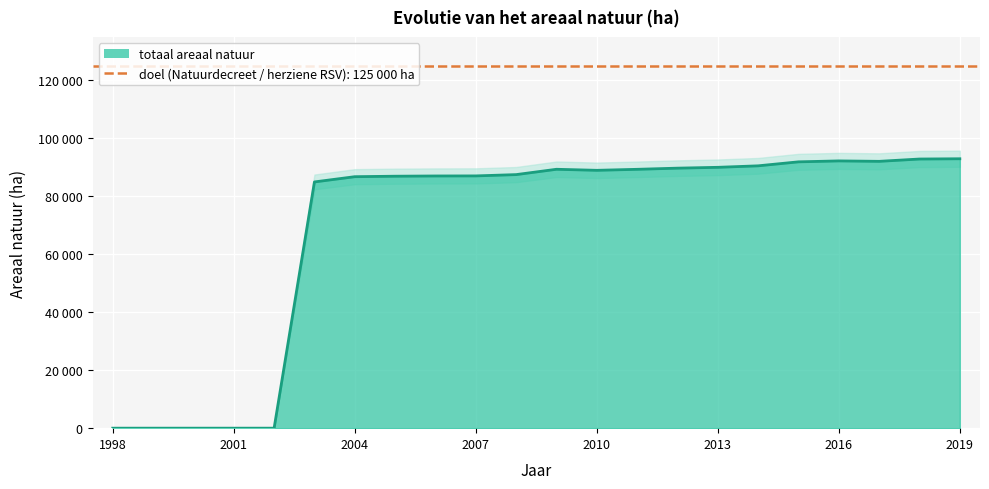

The value at 2005 is 86940.0. True or false?

True